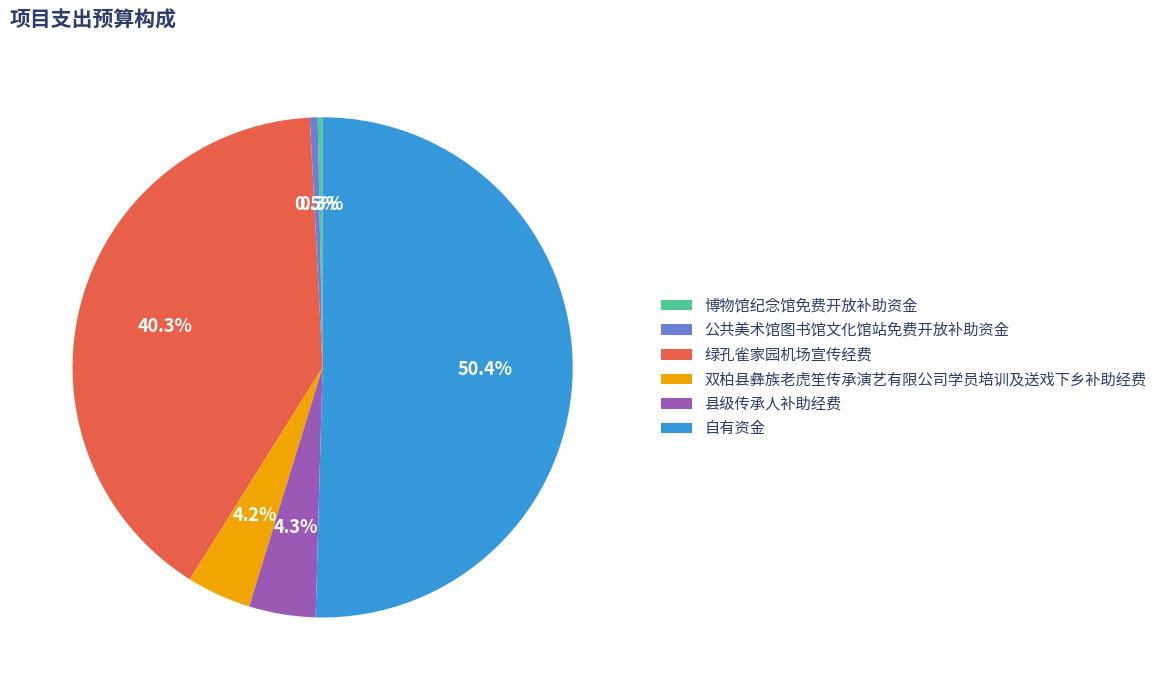

Which category accounts for the majority?

自有资金